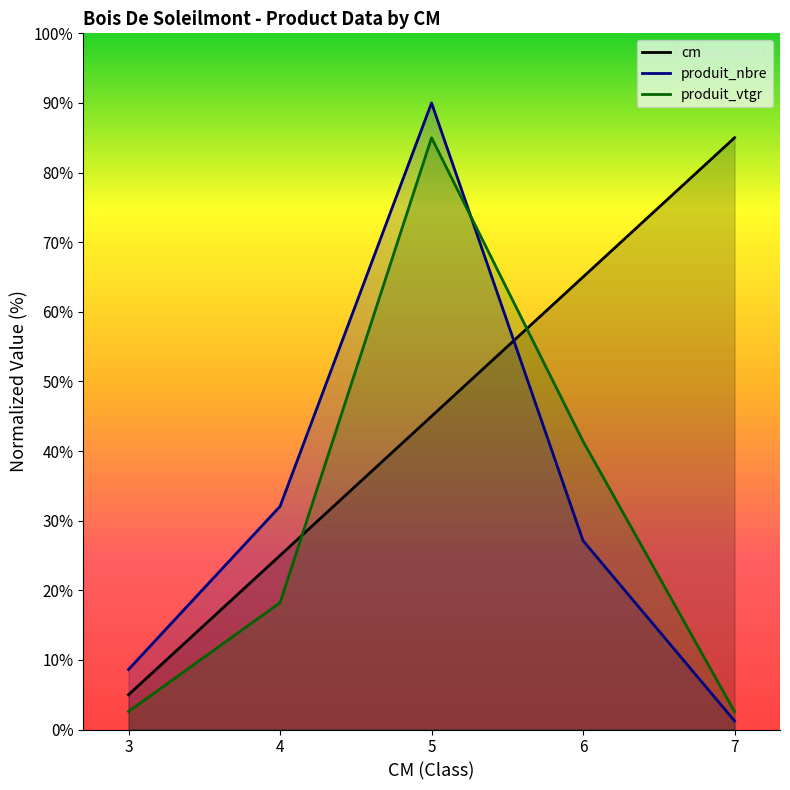

At which label does cm first exceed 45?

6